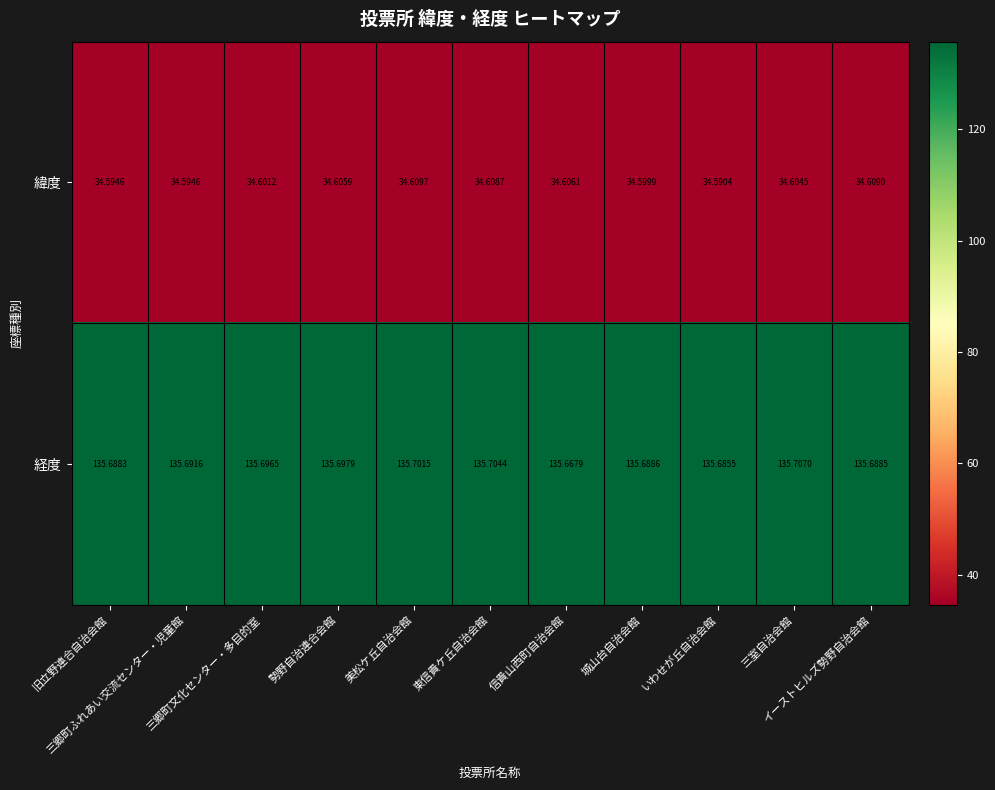

Which series has the widest spread of values?

経度